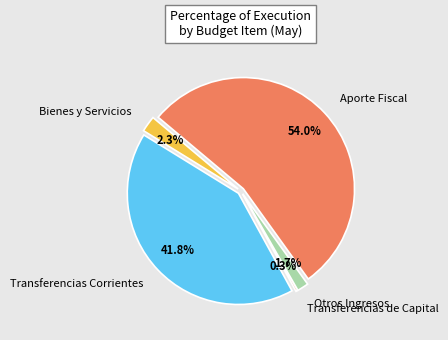

Between Bienes y Servicios and Otros Ingresos, which is larger?

Bienes y Servicios